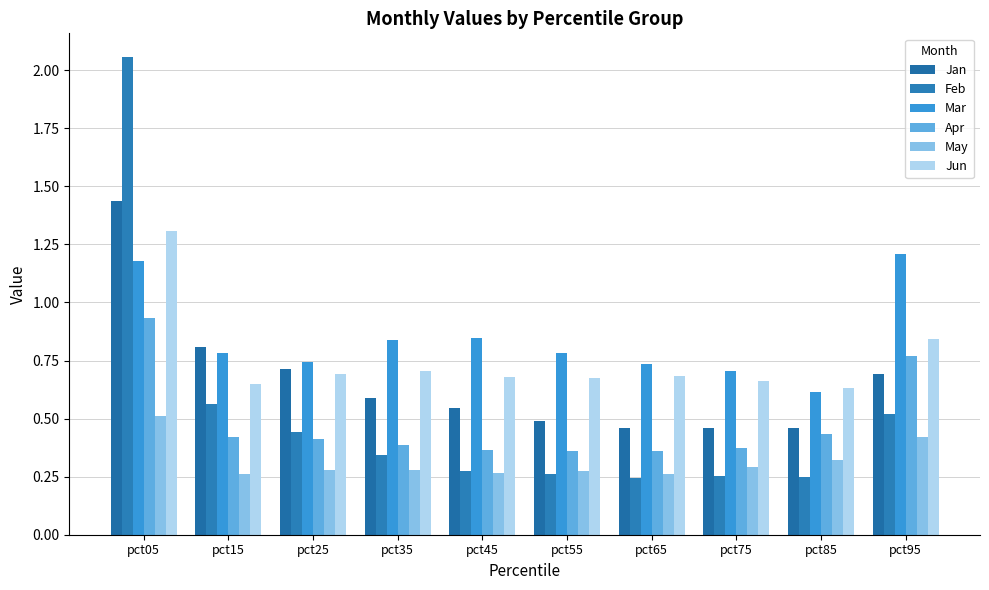

How many groups of bars are there?

10